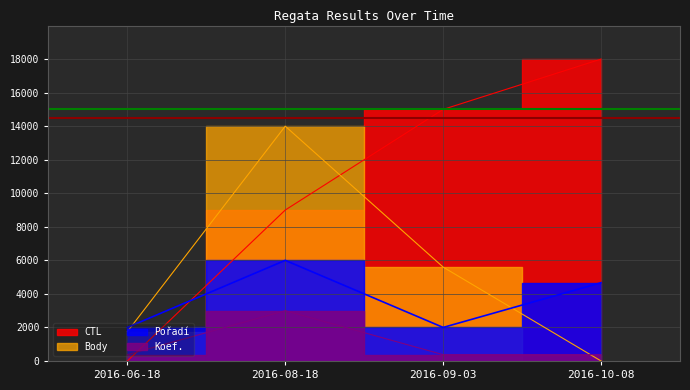

Which series has the largest range (max minus min)?

CTL